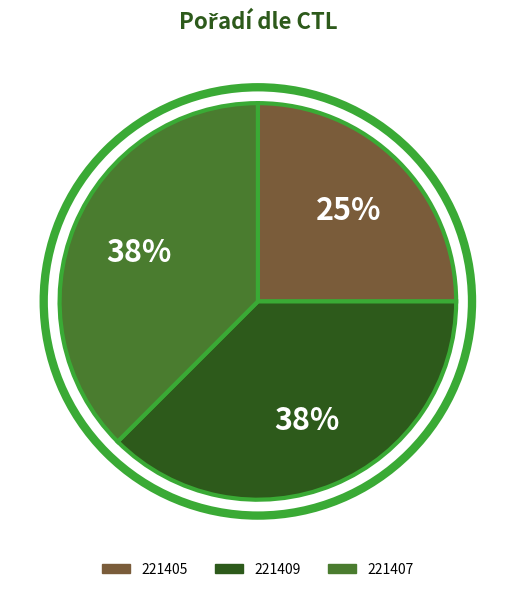

Count the number of slices in the pie.

3